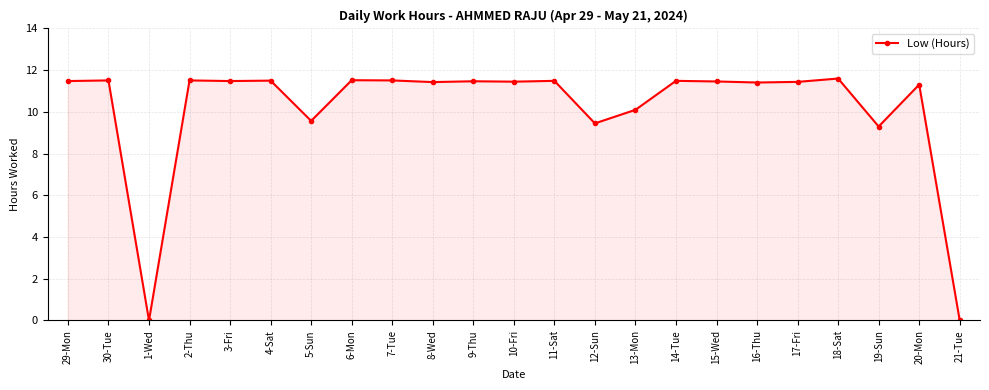

At which label does the data first exceed 11?

29-Mon